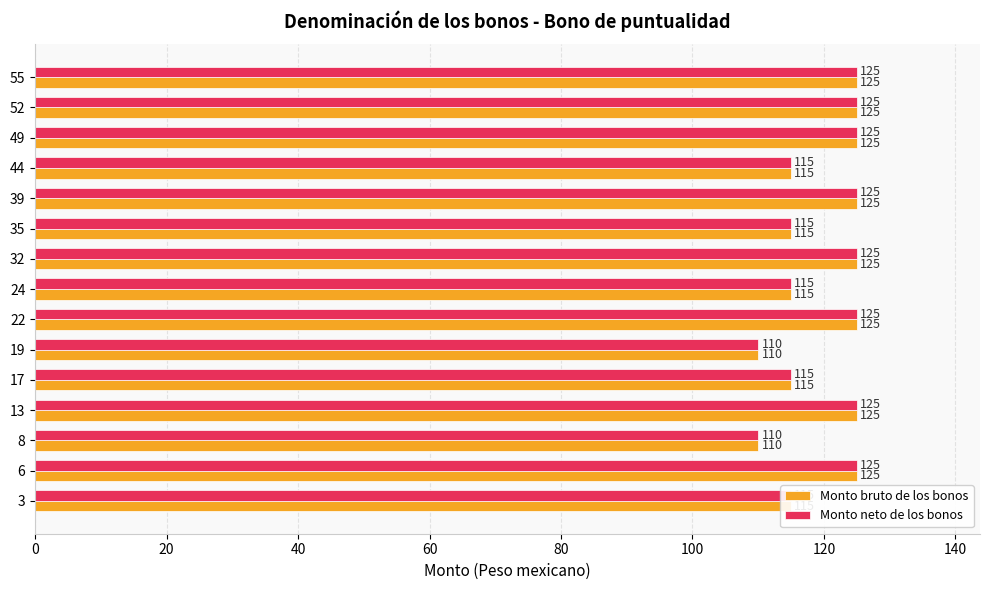

Is it true that Monto neto de los bonos equals 169 at 24?

False